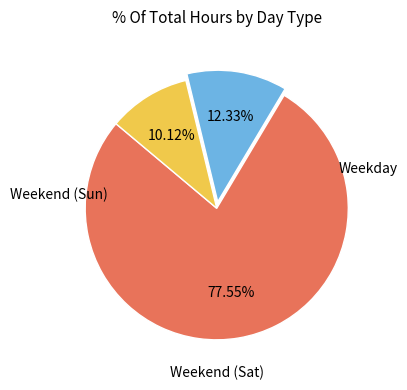

Is there any slice that represents more than half of the pie?

Yes